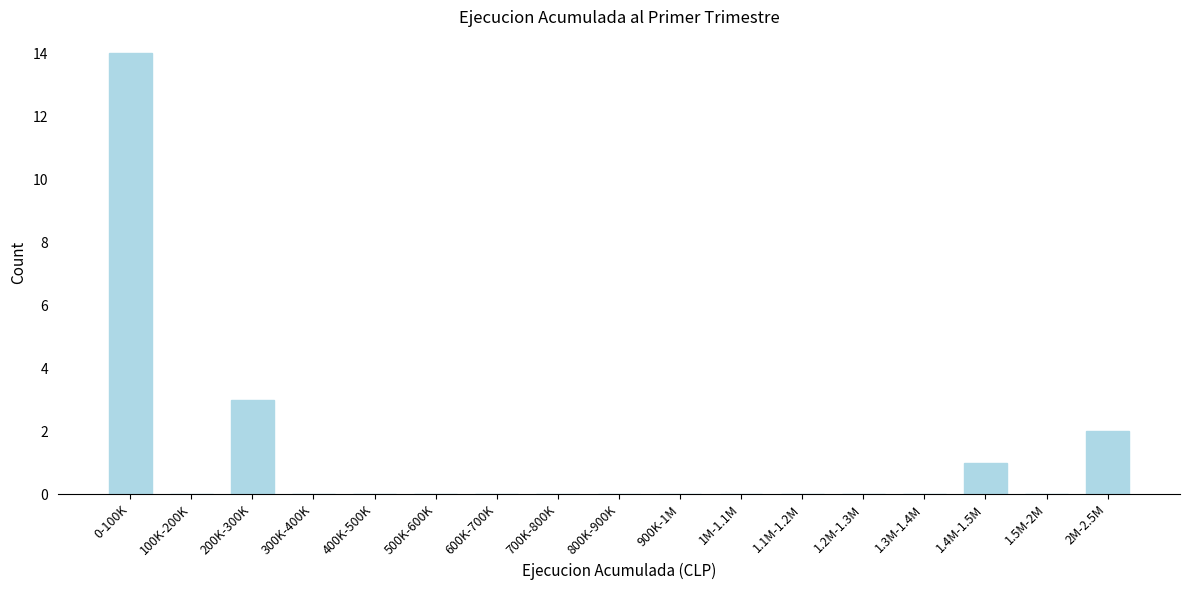

Reading left to right, list all the values displayed in this chart.

0-100K=14	100K-200K=0	200K-300K=3	300K-400K=0	400K-500K=0	500K-600K=0	600K-700K=0	700K-800K=0	800K-900K=0	900K-1M=0	1M-1.1M=0	1.1M-1.2M=0	1.2M-1.3M=0	1.3M-1.4M=0	1.4M-1.5M=1	1.5M-2M=0	2M-2.5M=2